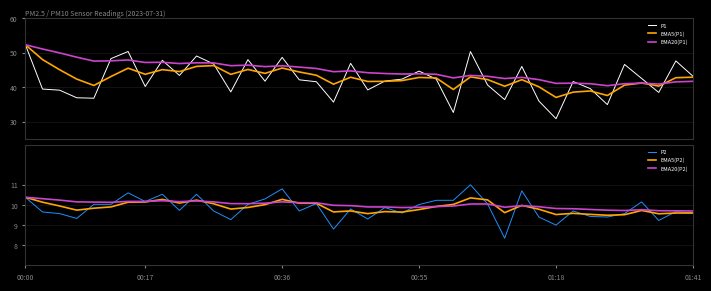

What is the total value across all series at 26?

168.1